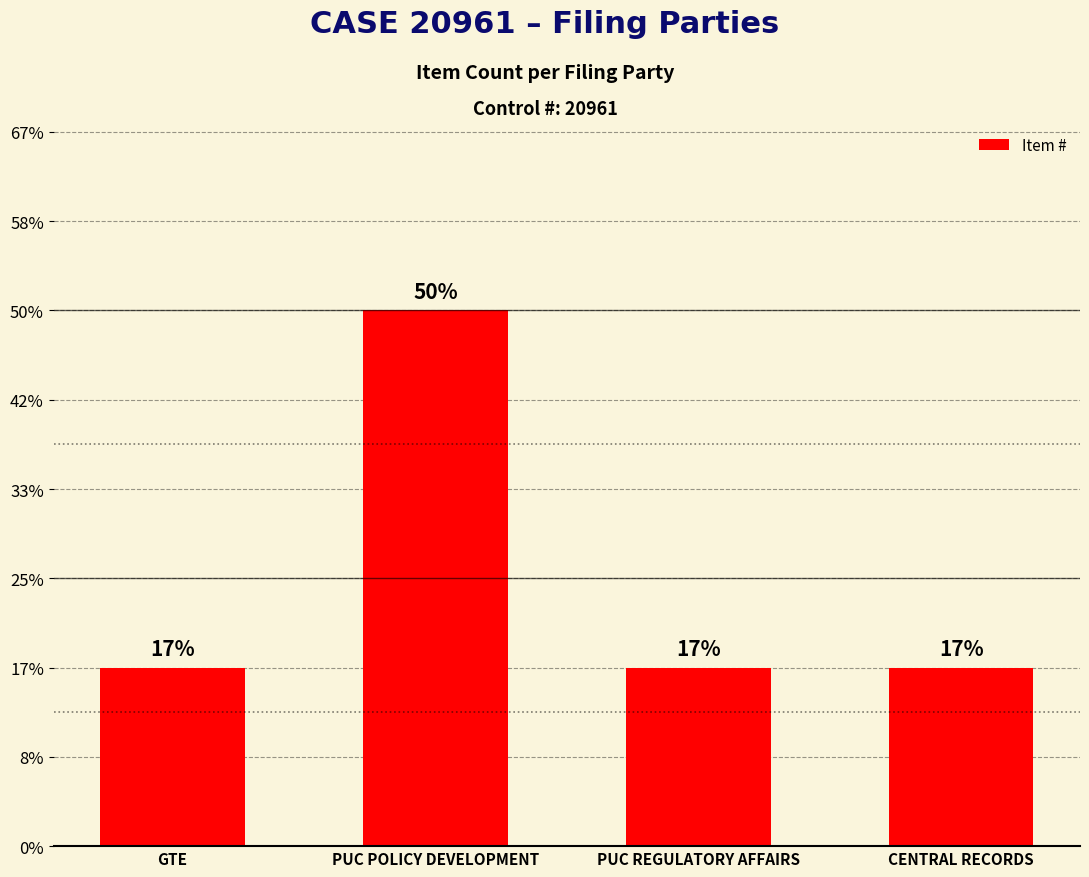

The chart shows a value of 0 at CENTRAL RECORDS. True or false?

False